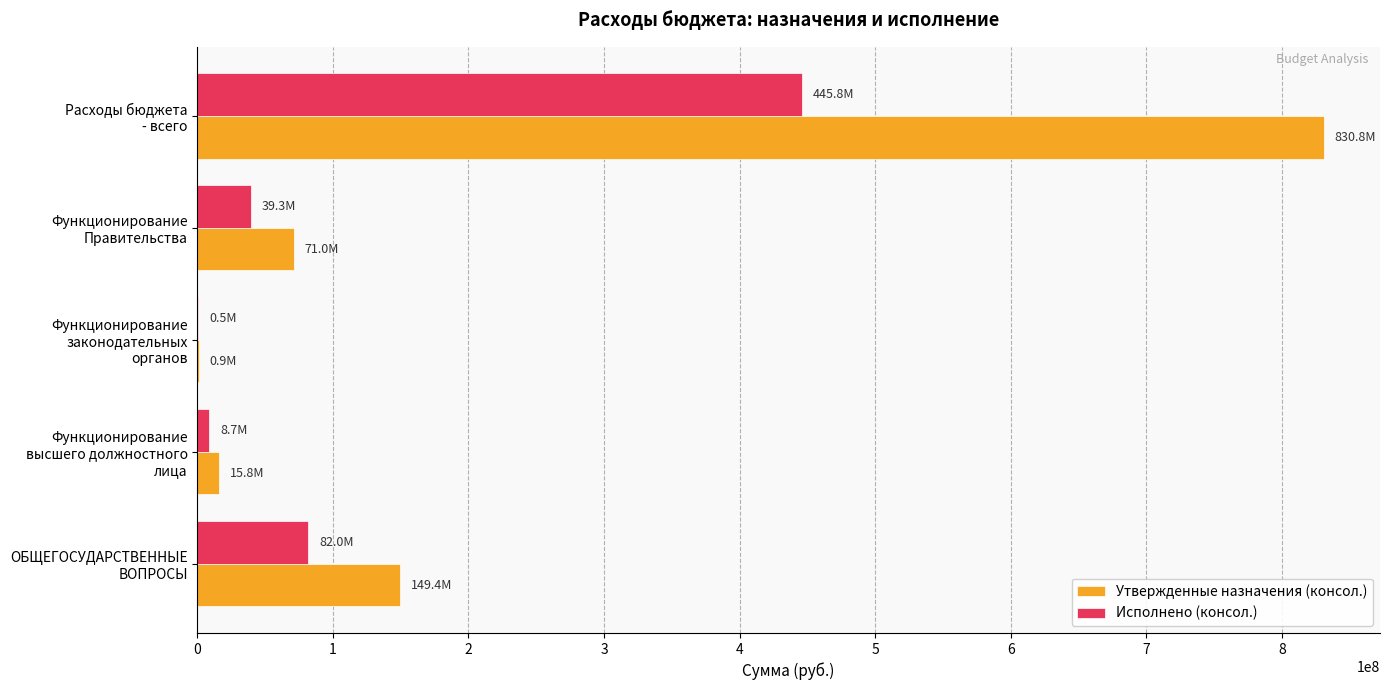

What is the highest value of the Утвержденные назначения (консол.) series?

830791434.9